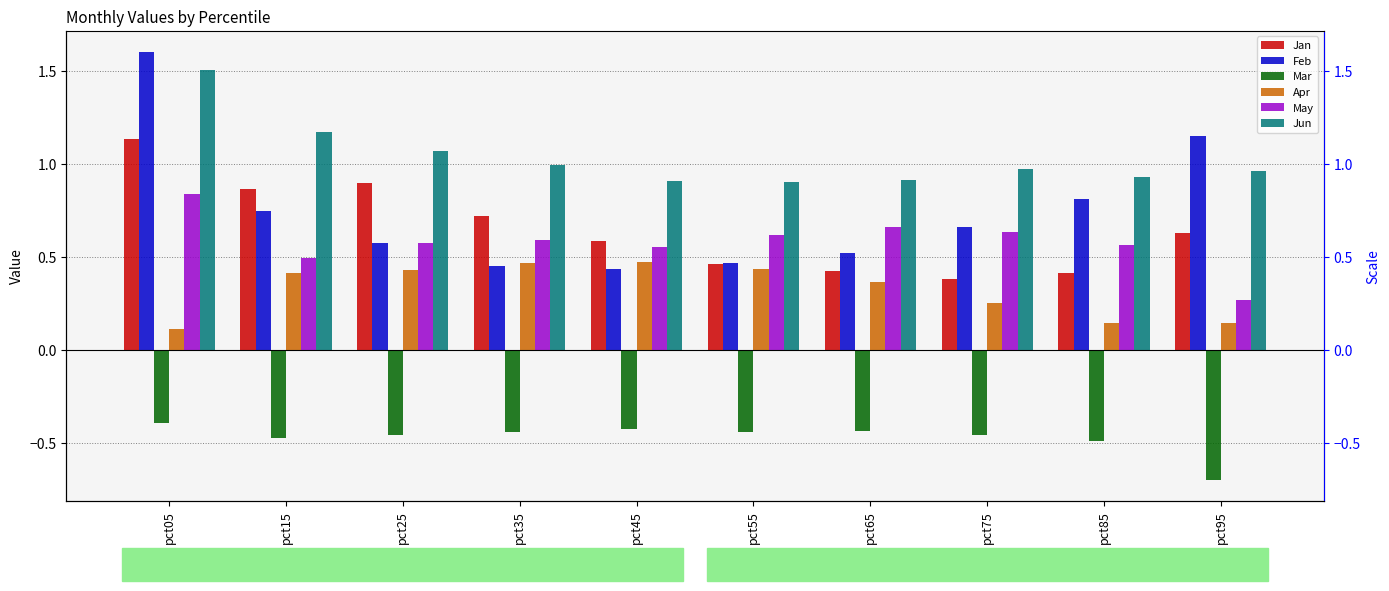

How many Feb values are between 0 and 1?

8